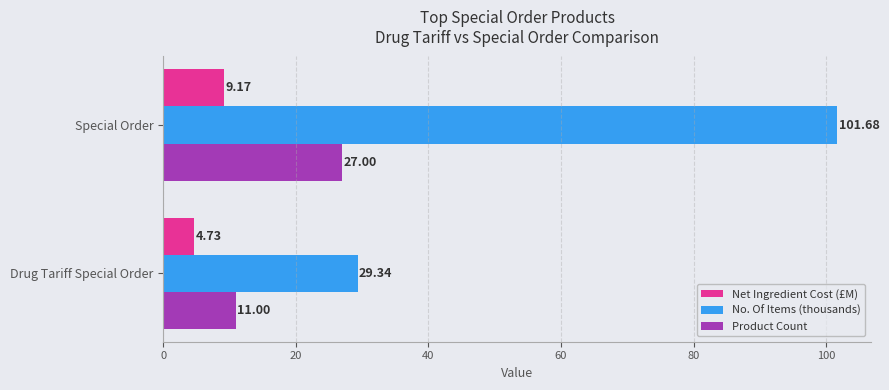

Rank the series by their maximum value, from highest to lowest.

No. Of Items (thousands), Product Count, Net Ingredient Cost (£M)